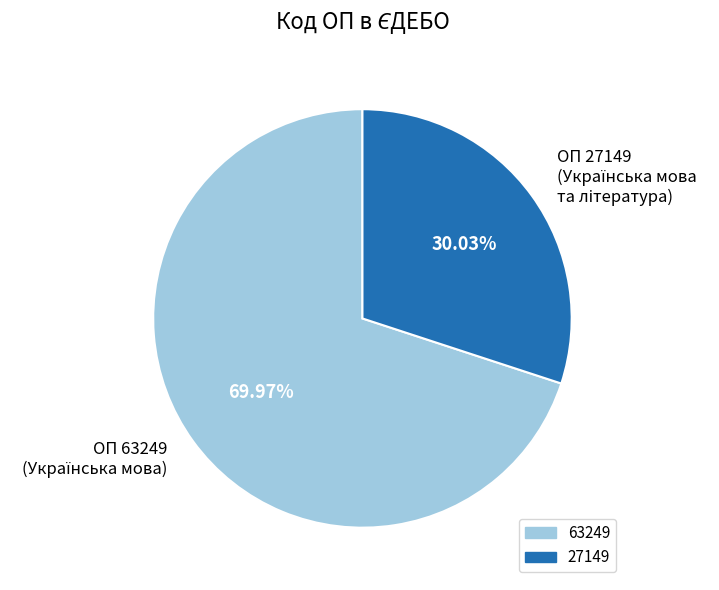

Does any single category account for the majority?

Yes